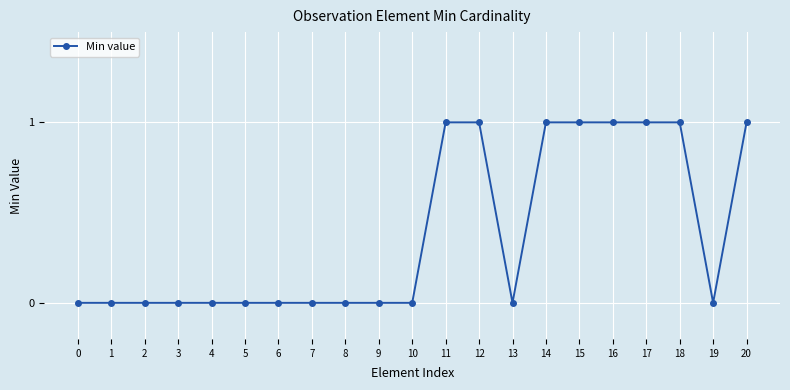

Reading left to right, extract all data points from this chart.

0=0	1=0	2=0	3=0	4=0	5=0	6=0	7=0	8=0	9=0	10=0	11=1	12=1	13=0	14=1	15=1	16=1	17=1	18=1	19=0	20=1